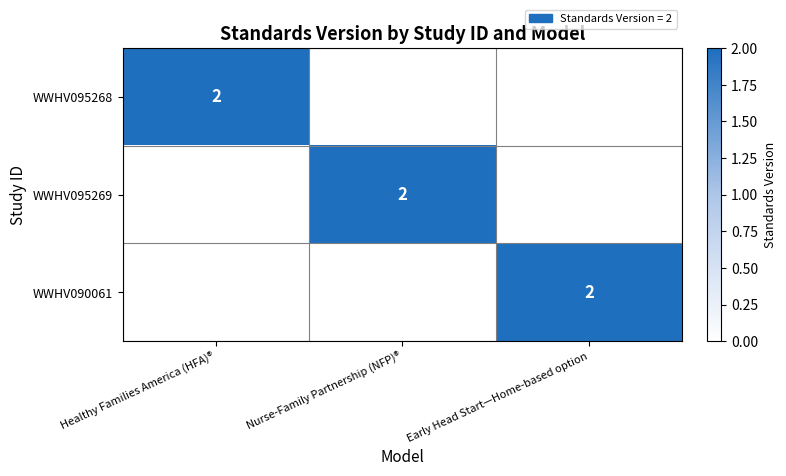

True or false: WWHV095268 has a value of 3 at Healthy Families America (HFA)®.

False